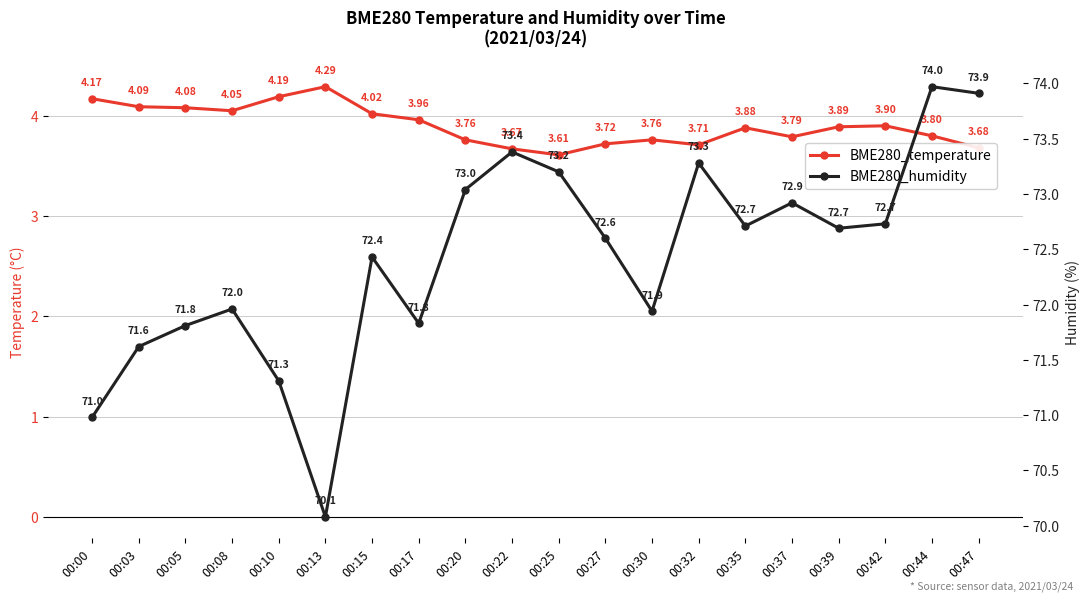

Reading right to left, what are all the values shown in this chart?

BME280_temperature: 00:47=3.7	00:44=3.8	00:42=3.9	00:39=3.9	00:37=3.8	00:35=3.9	00:32=3.7	00:30=3.8	00:27=3.7	00:25=3.6	00:22=3.7	00:20=3.8	00:17=4.0	00:15=4.0	00:13=4.3	00:10=4.2	00:08=4.0	00:05=4.1	00:03=4.1	00:00=4.2
BME280_humidity: 00:47=73.9	00:44=74.0	00:42=72.7	00:39=72.7	00:37=72.9	00:35=72.7	00:32=73.3	00:30=71.9	00:27=72.6	00:25=73.2	00:22=73.4	00:20=73.0	00:17=71.8	00:15=72.4	00:13=70.1	00:10=71.3	00:08=72.0	00:05=71.8	00:03=71.6	00:00=71.0